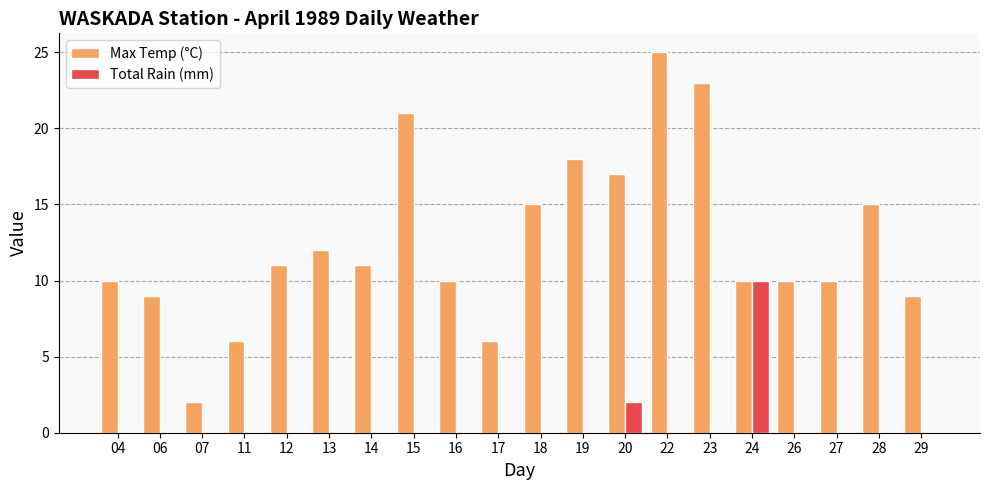

What is the total value across all series at 13?

12